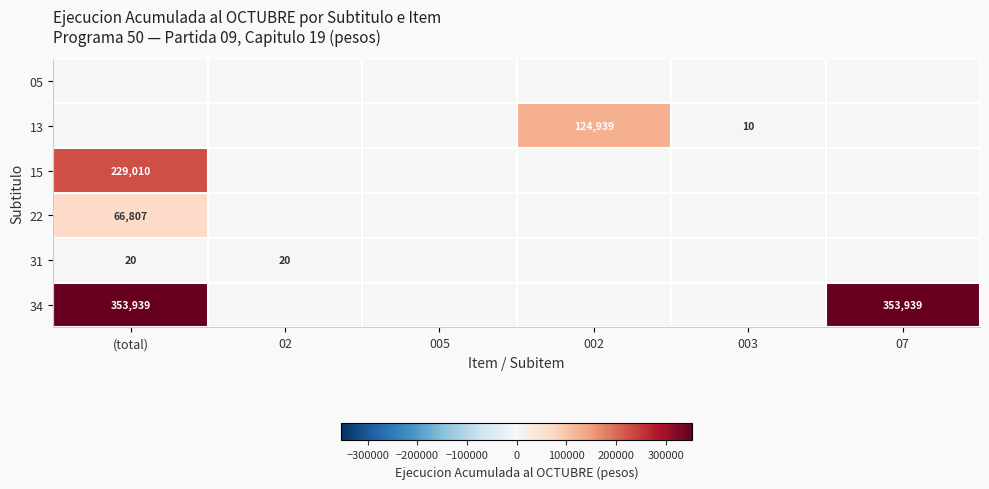

Is it true that 31 equals 20 at (total)?

True